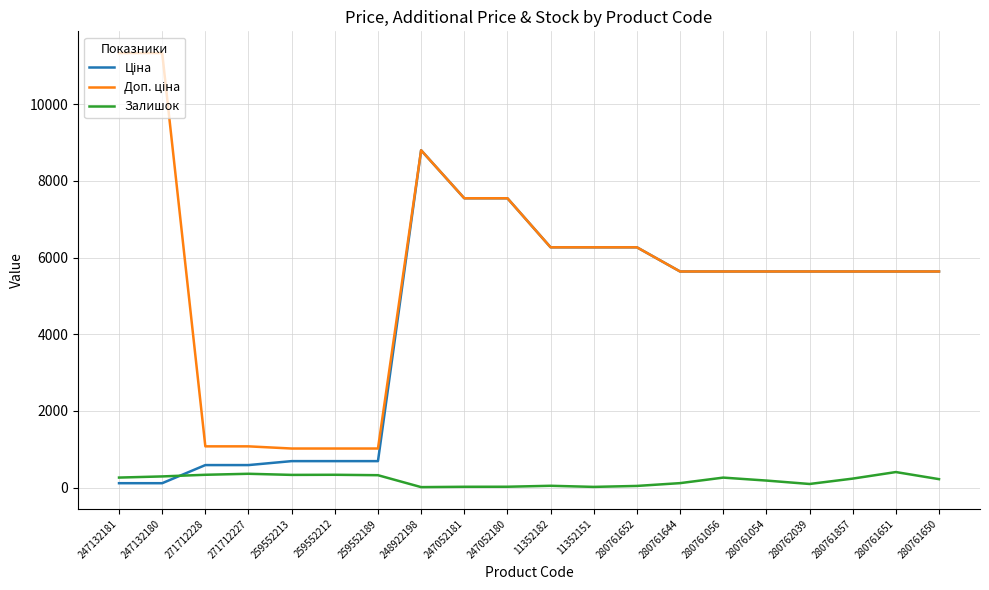

Is it true that Залишок equals 322.0 at 259552189?

True